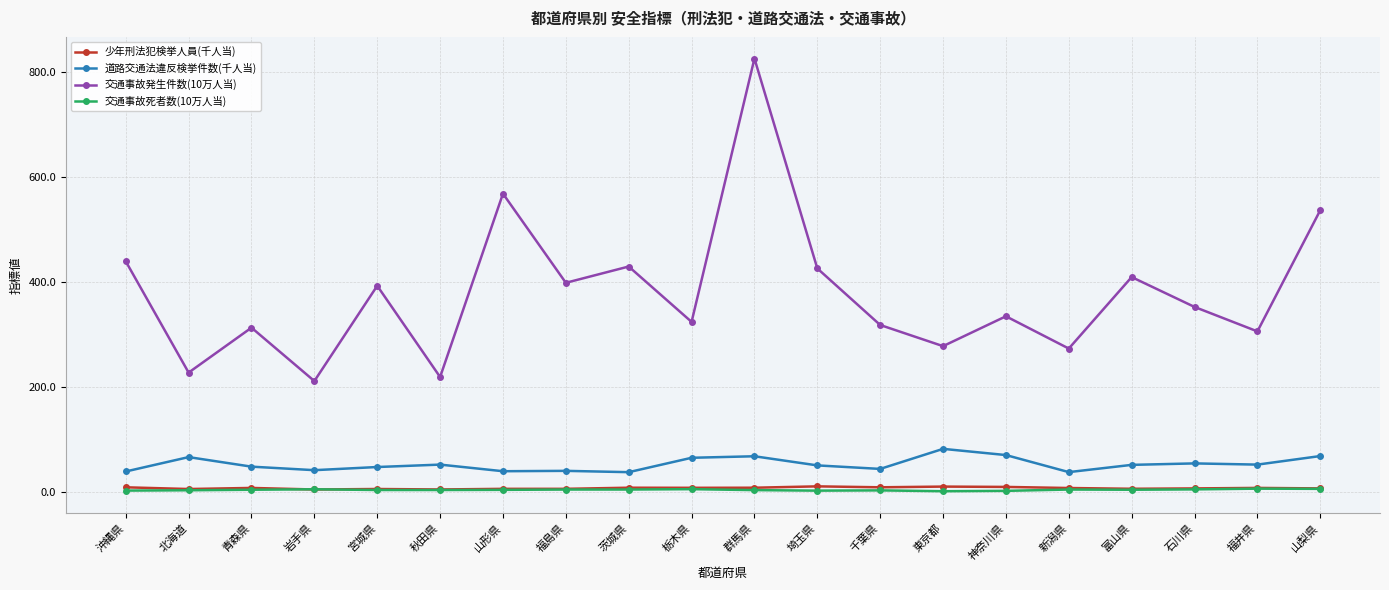

True or false: 少年刑法犯検挙人員(千人当) and 交通事故発生件数(10万人当) cross at least once.

False